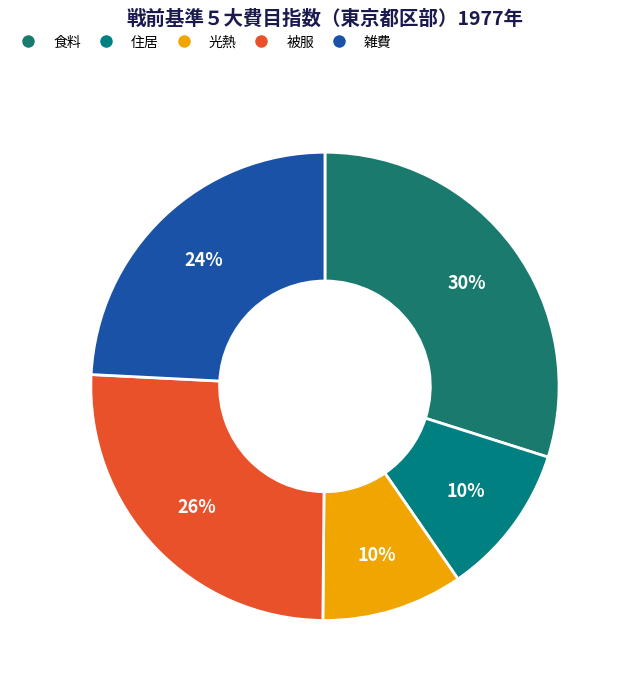

Which has a higher value, 住居 or 食料?

食料